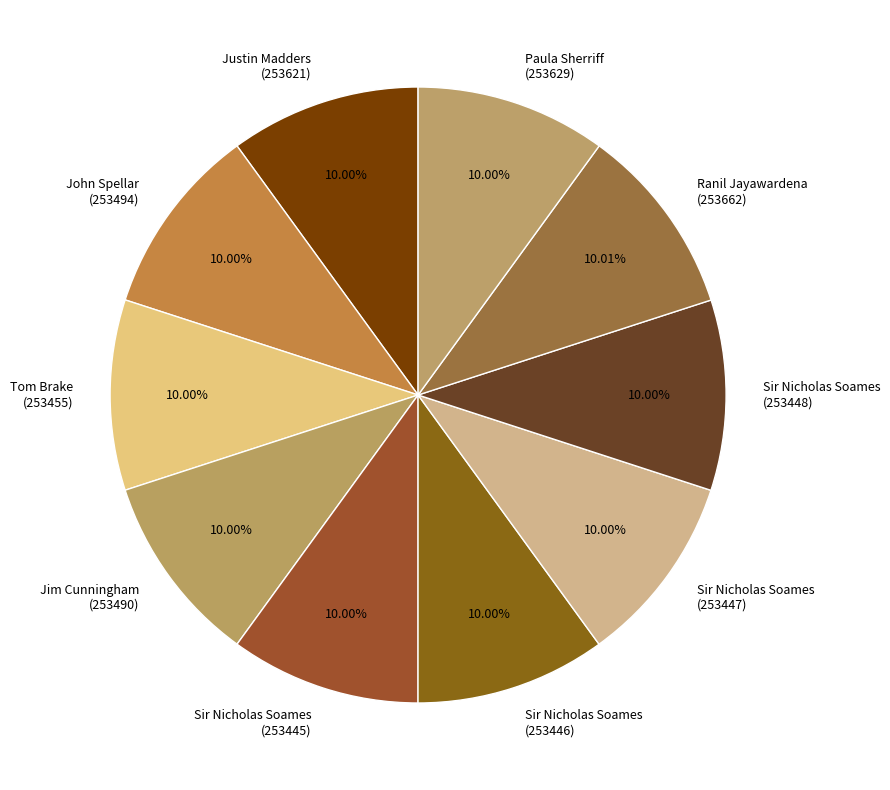

Approximately how many times larger is the value at Ranil Jayawardena (253662) compared to Sir Nicholas Soames (253447)?

1.0